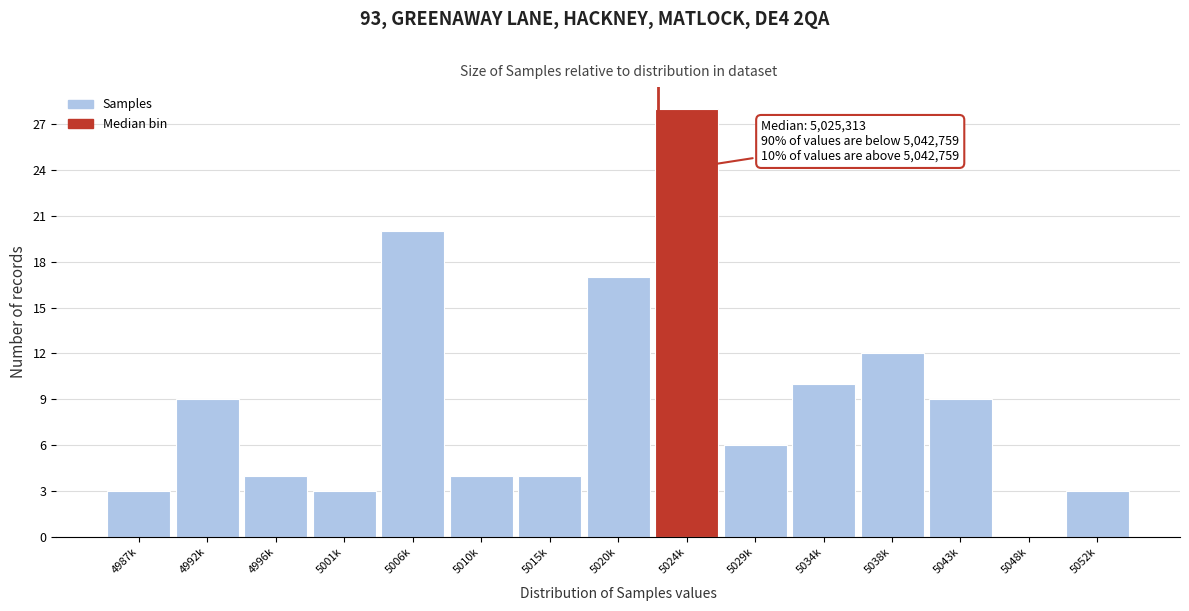

Reading left to right, transcribe all the data shown in this chart.

4987k=3	4992k=9	4996k=4	5001k=3	5006k=20	5010k=4	5015k=4	5020k=17	5024k=28	5029k=6	5034k=10	5038k=12	5043k=9	5048k=0	5052k=3